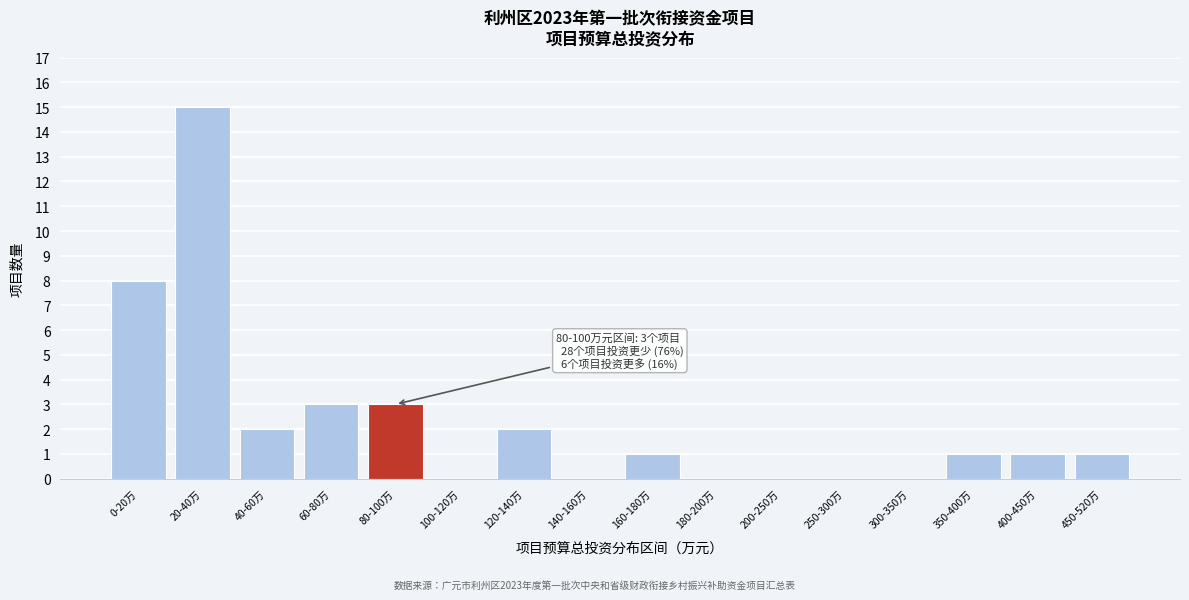

Reading left to right, extract all data points from this chart.

0-20万=8	20-40万=15	40-60万=2	60-80万=3	80-100万=3	100-120万=0	120-140万=2	140-160万=0	160-180万=1	180-200万=0	200-250万=0	250-300万=0	300-350万=0	350-400万=1	400-450万=1	450-520万=1